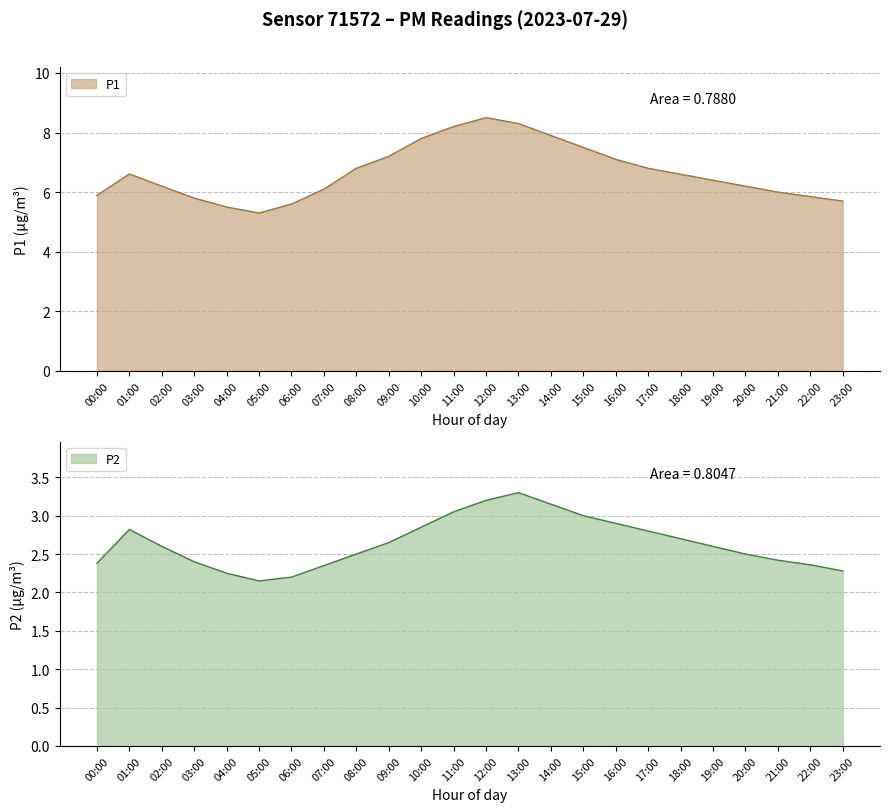

Is it true that P2 equals 2.3 at 23:00?

True